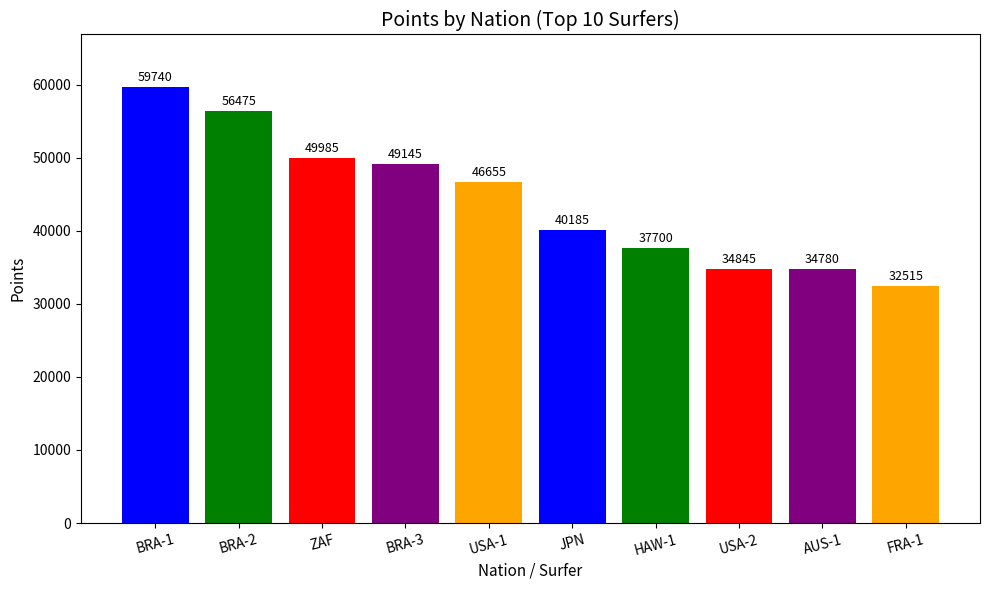

Reading left to right, what are all the values shown in this chart?

BRA-1=59740	BRA-2=56475	ZAF=49985	BRA-3=49145	USA-1=46655	JPN=40185	HAW-1=37700	USA-2=34845	AUS-1=34780	FRA-1=32515